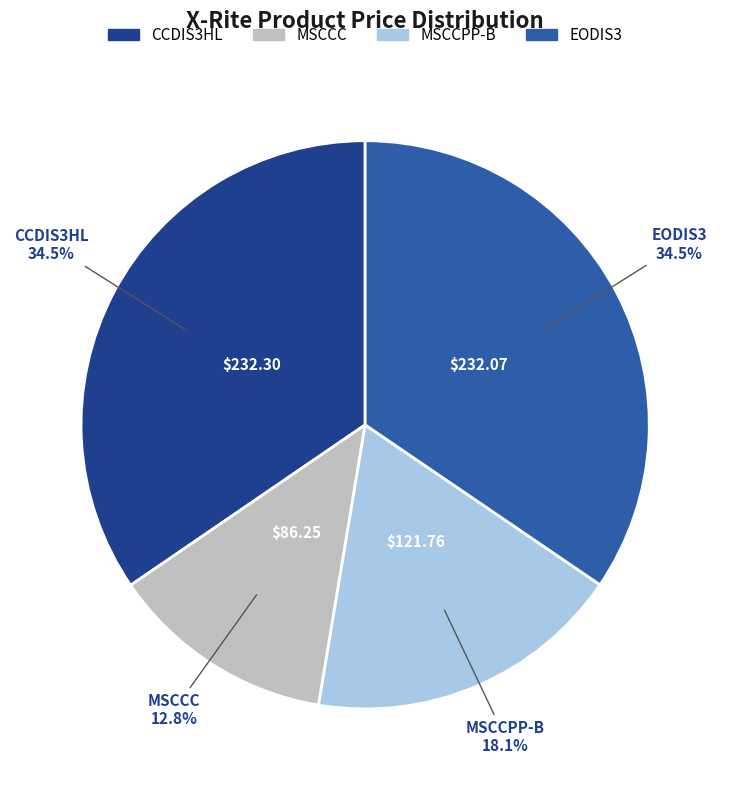

Combined, do MSCCC and MSCCPP-B account for over 50%?

No